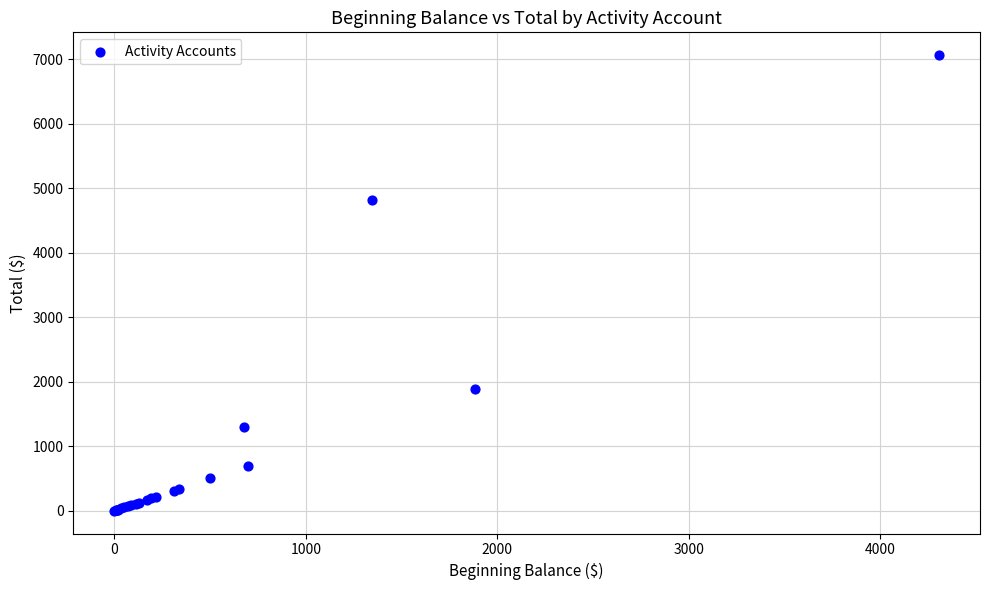

What Y value in the scatter plot is closest to 3533?

4819.9